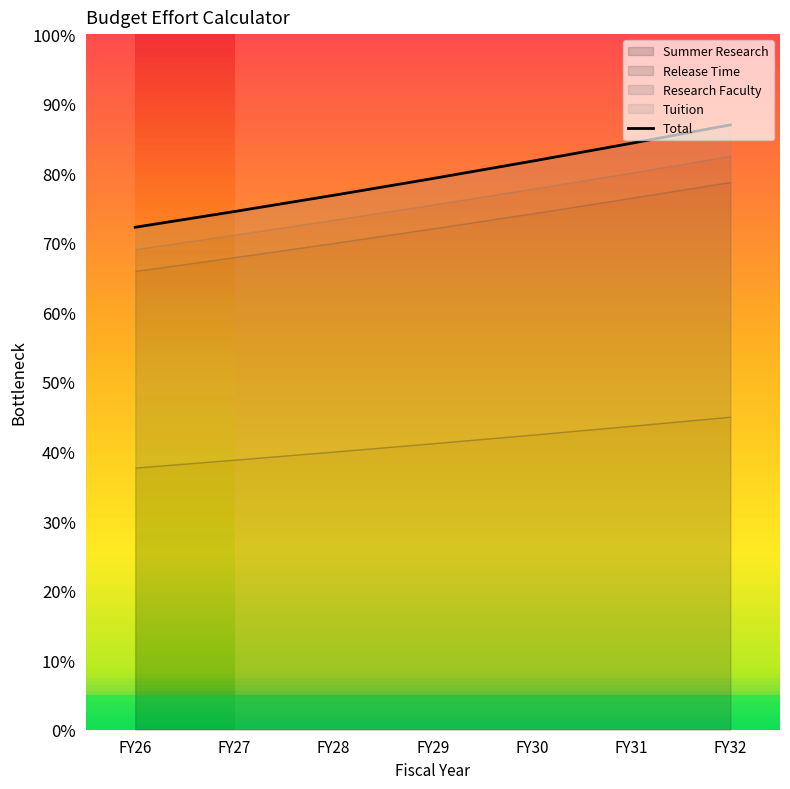

Is it true that the value at FY26 is 0.3?

False